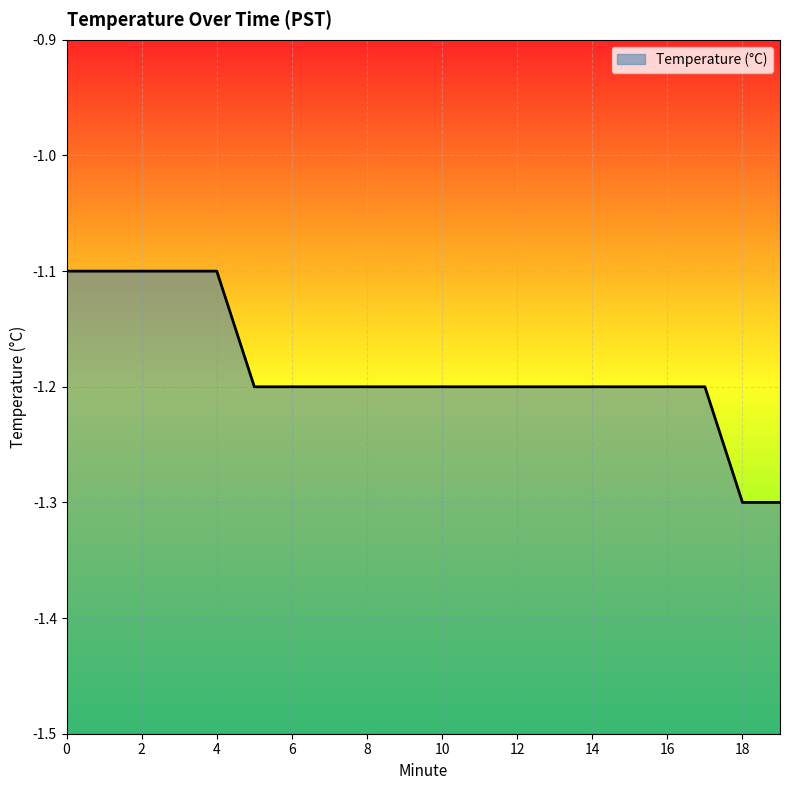

Reading right to left, list all the values displayed in this chart.

-1.3	-1.3	-1.2	-1.2	-1.2	-1.2	-1.2	-1.2	-1.2	-1.2	-1.2	-1.2	-1.2	-1.2	-1.2	-1.1	-1.1	-1.1	-1.1	-1.1